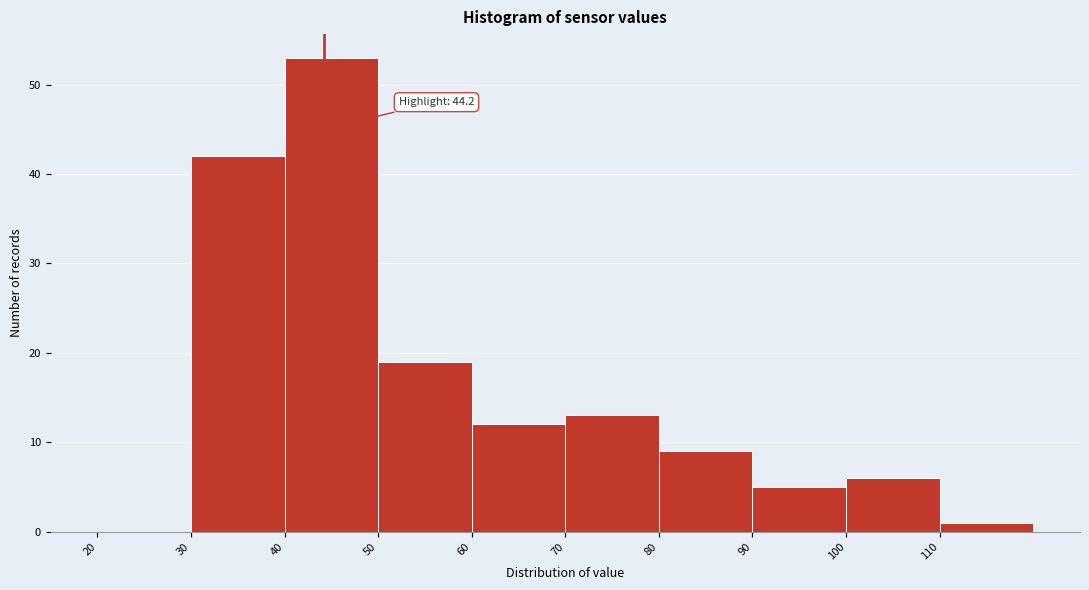

Over which range of the x-axis is the bar tallest?

40 to 50